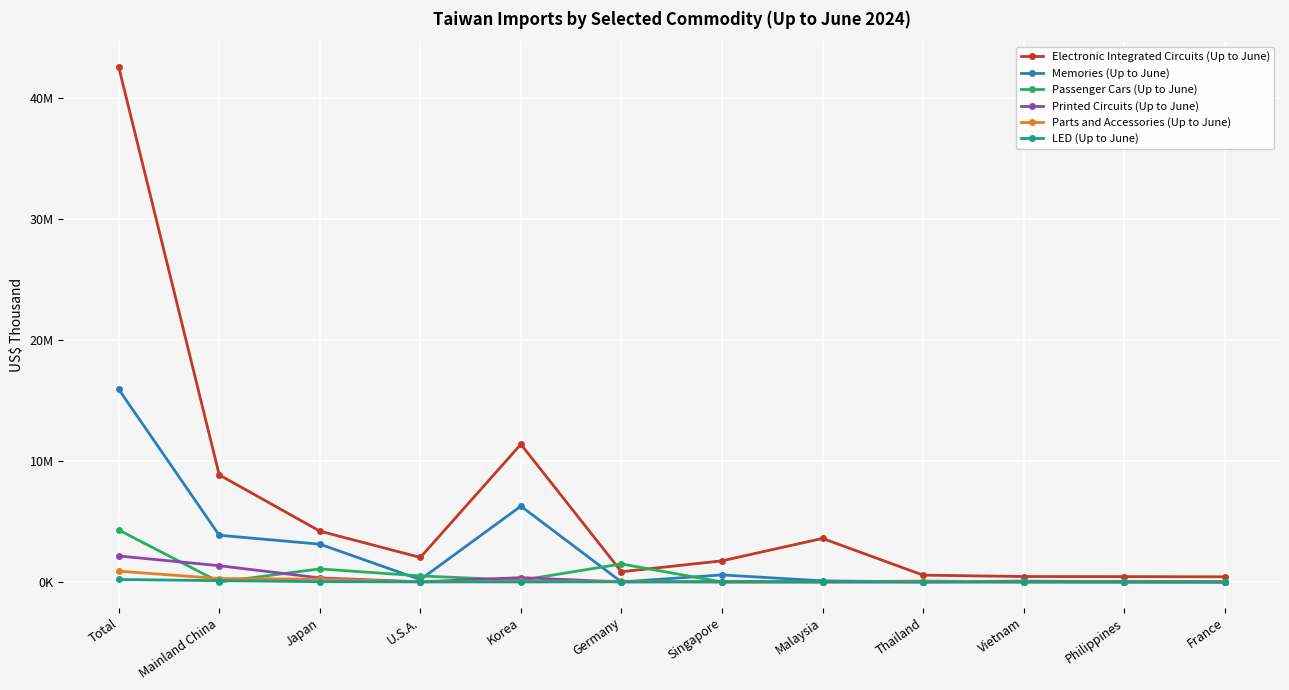

What are all the series names shown in the legend?

Electronic Integrated Circuits (Up to June), Memories (Up to June), Passenger Cars (Up to June), Printed Circuits (Up to June), Parts and Accessories (Up to June), LED (Up to June)